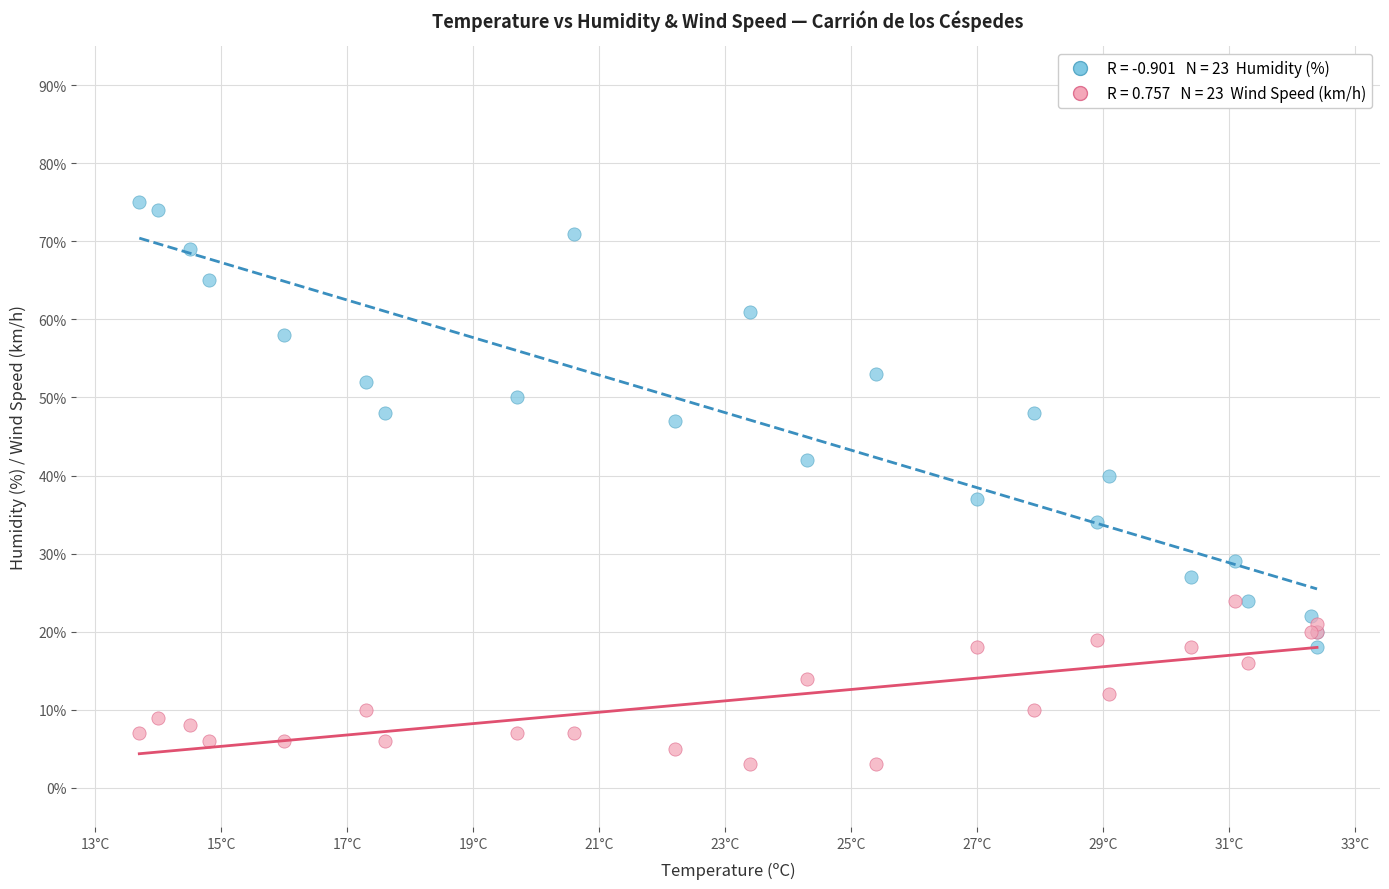

Across all series, what Y value is closest to 39?

40